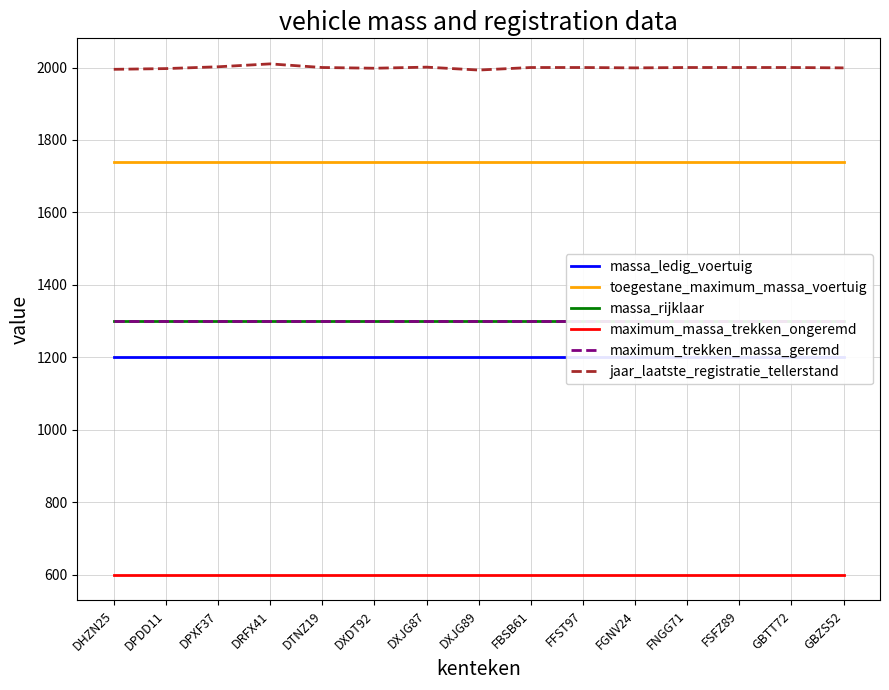

What is the average value of the maximum_trekken_massa_geremd series?

1300